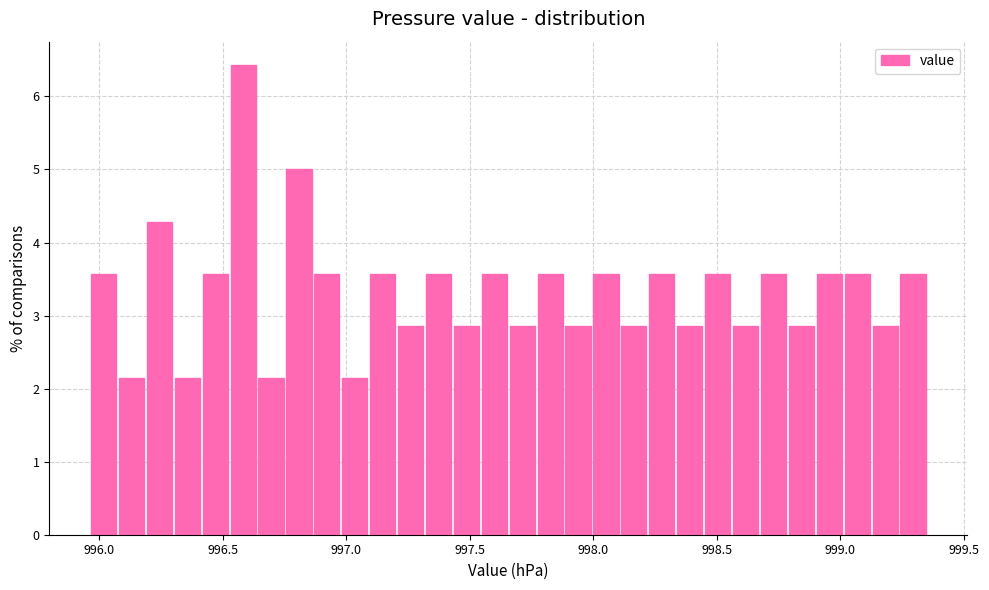

Read against the x-axis, roughly where is the centre of the tallest bar?

996.60